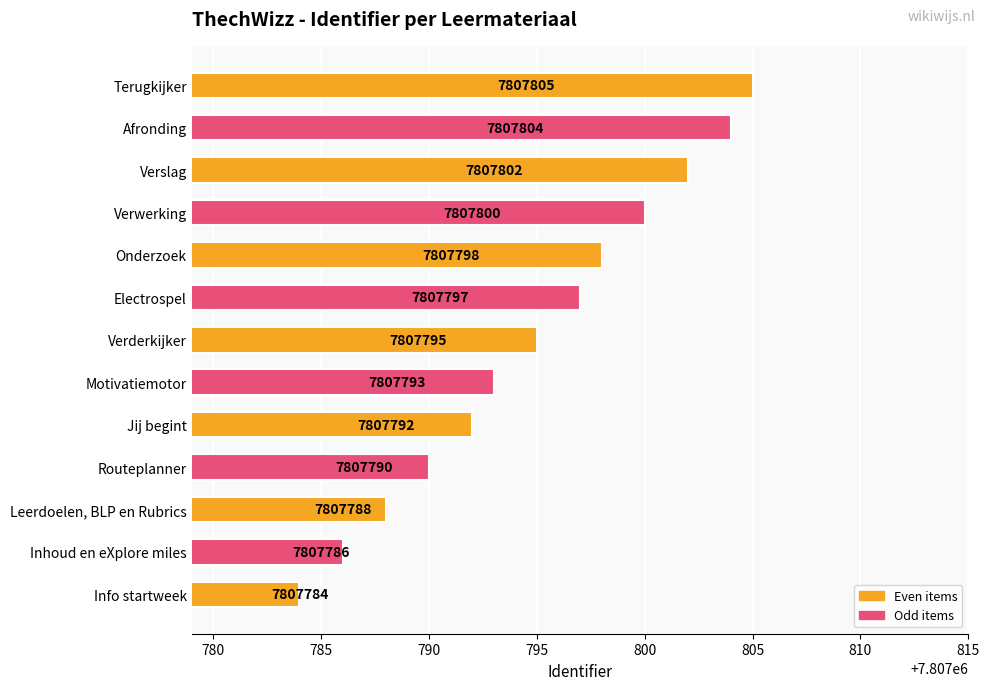

Reading bottom to top, transcribe all the data shown in this chart.

Info startweek=7807784	Inhoud en eXplore miles=7807786	Leerdoelen, BLP en Rubrics=7807788	Routeplanner=7807790	Jij begint=7807792	Motivatiemotor=7807793	Verderkijker=7807795	Electrospel=7807797	Onderzoek=7807798	Verwerking=7807800	Verslag=7807802	Afronding=7807804	Terugkijker=7807805